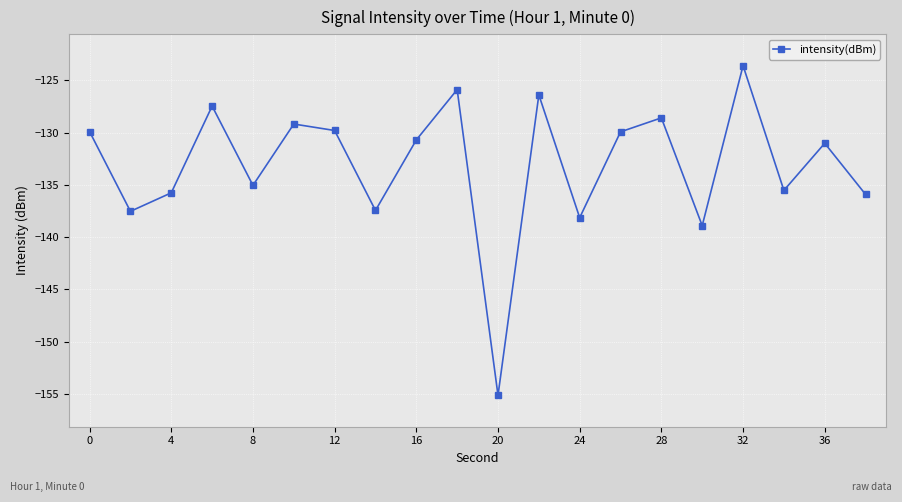

What is the sum of all values?

-2661.7